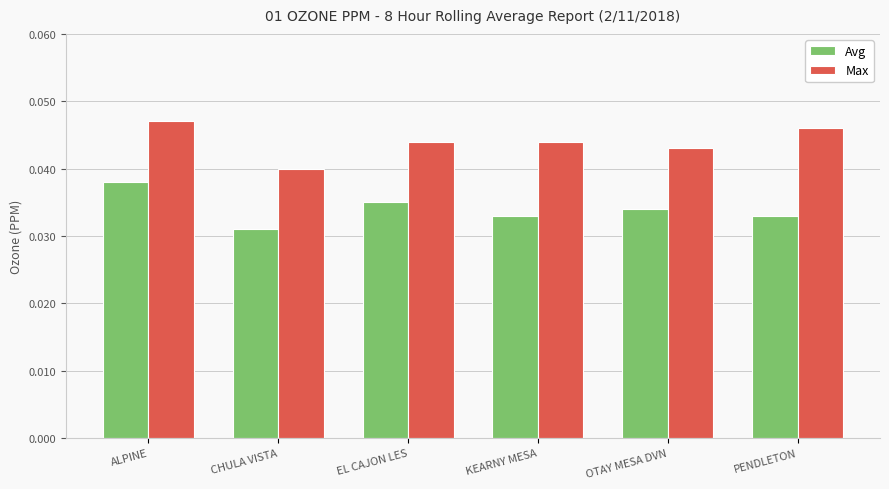

Count the number of categories in the chart.

6